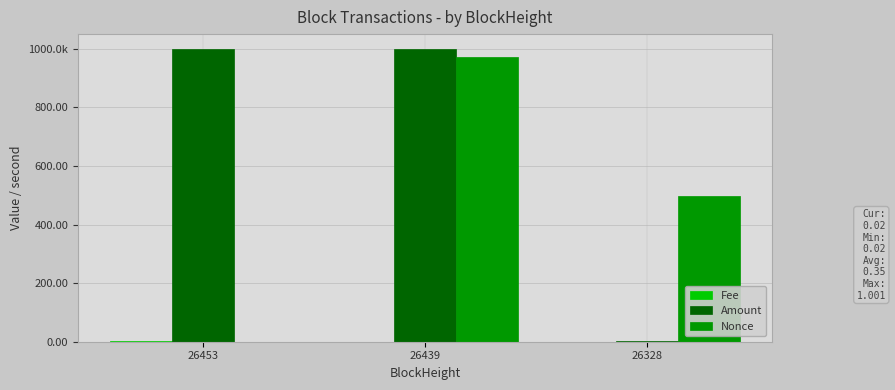

Reading left to right, list all the values displayed in this chart.

Fee: 1.0	0.0	0.0
Amount: 1000.0	1000.0	2.0
Nonce: 0.0	971.0	497.0